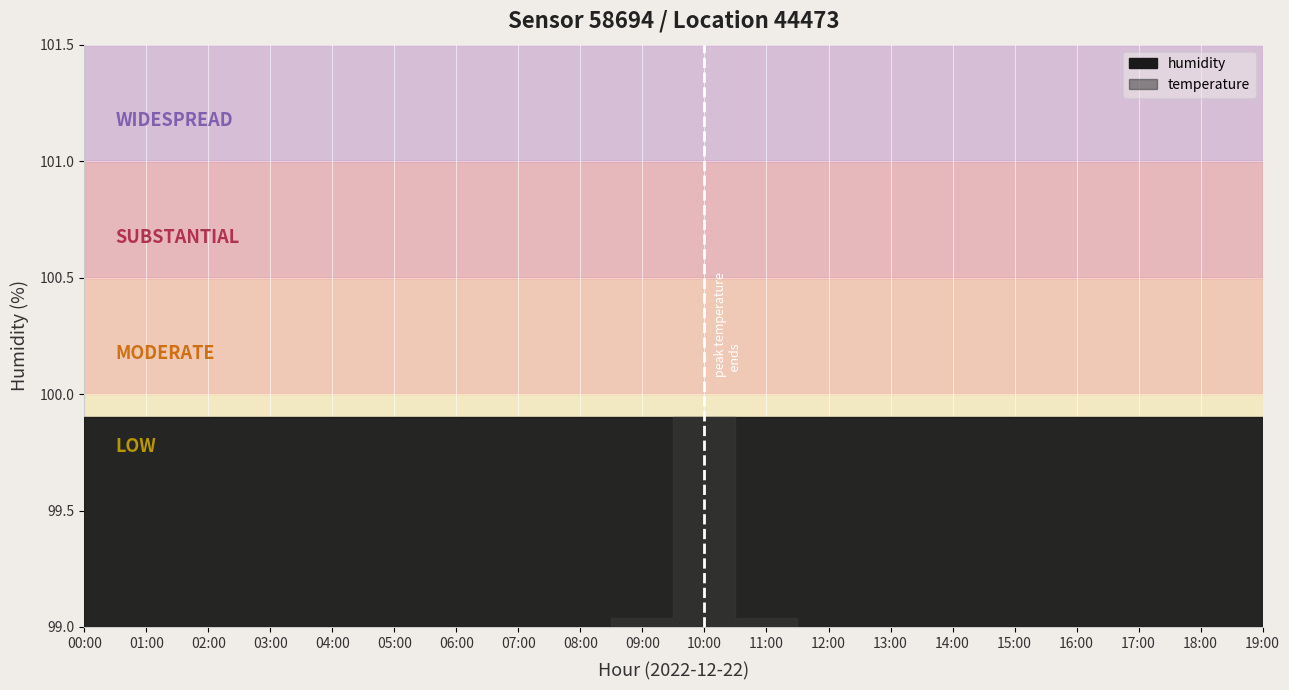

What is the label of the 14th point from the left?

13:00